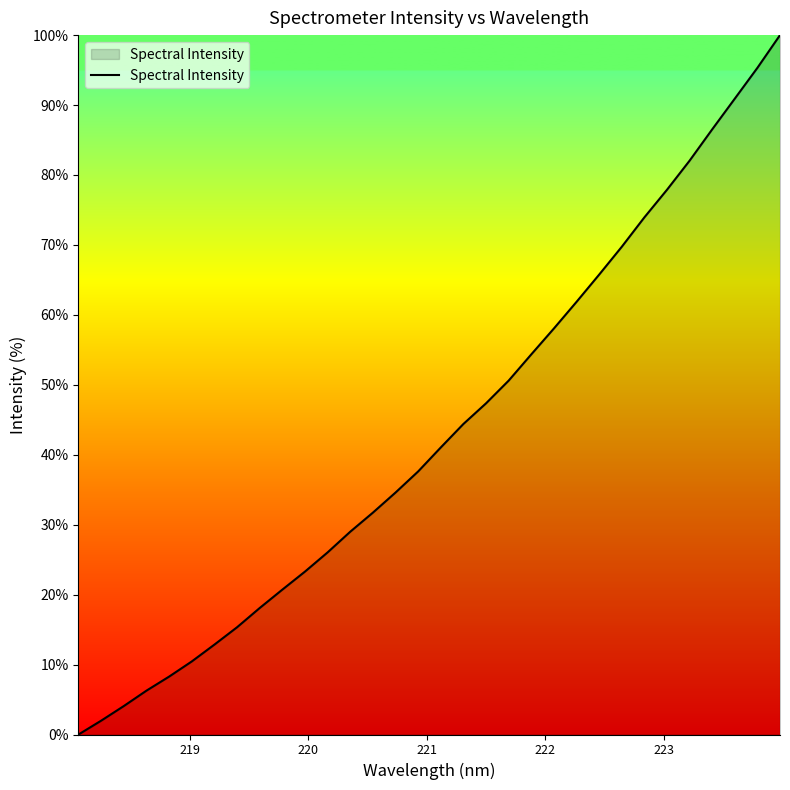

What is the maximum value shown in the chart?

100.0